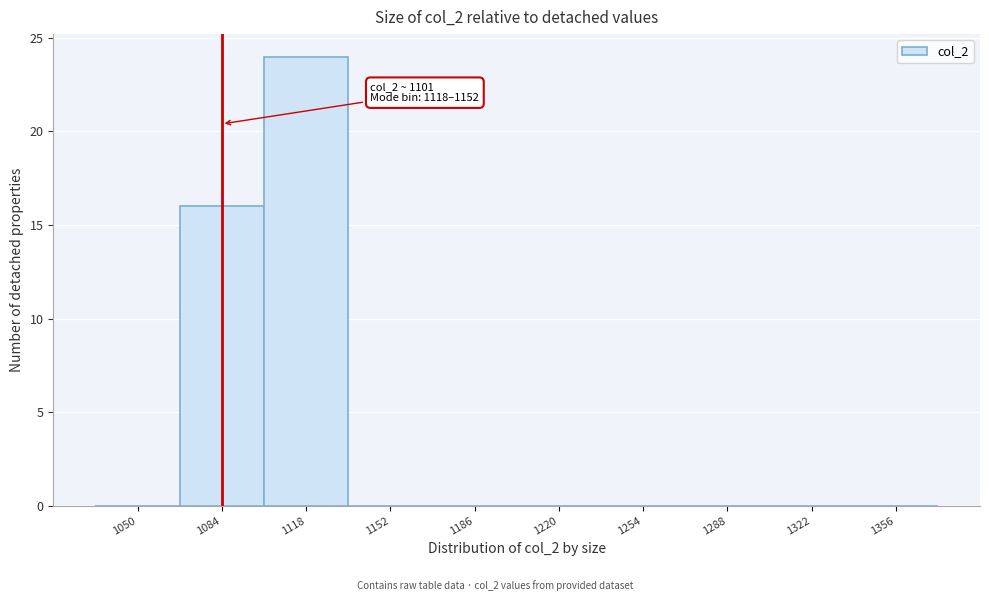

Reading right to left, what are all the values shown in this chart?

1356=0	1322=0	1288=0	1254=0	1220=0	1186=0	1152=0	1118=24	1084=16	1050=0